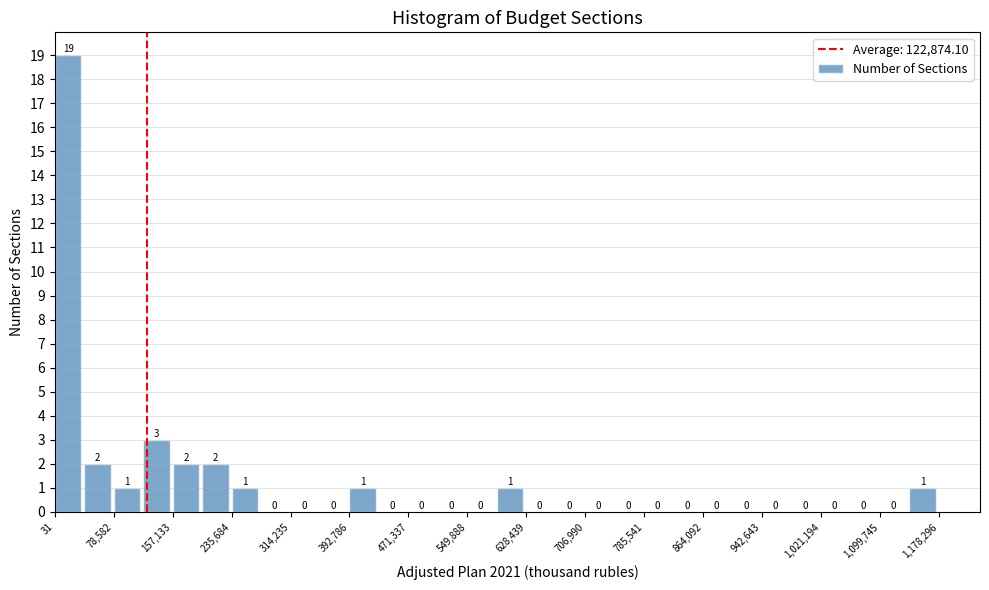

Around what value on the x-axis is the tallest bar? Give the approximate position of its centre, as read against the axis.

20000